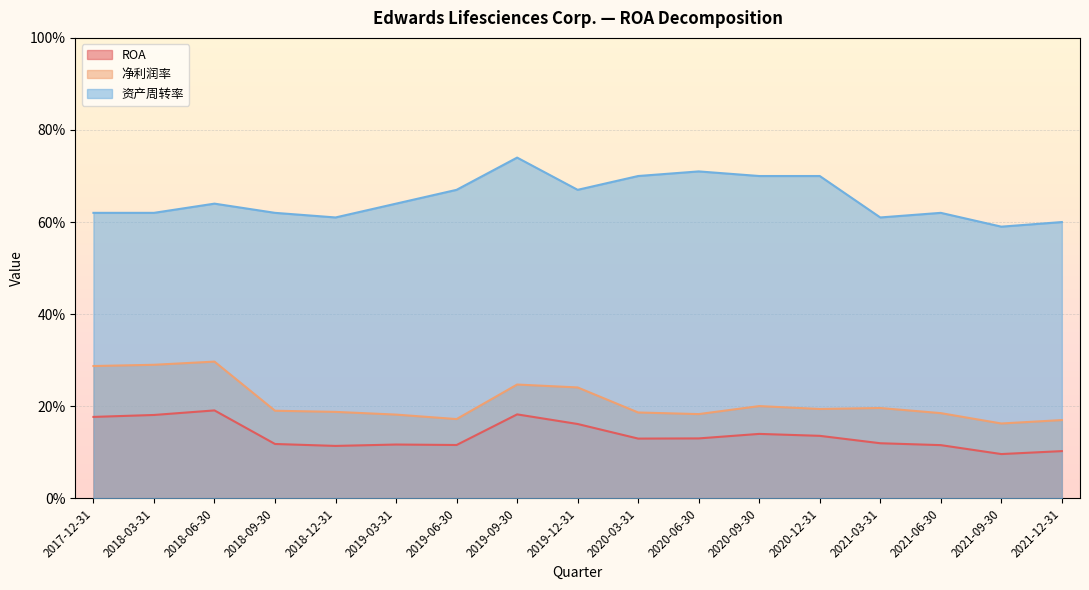

What is the sum of the 净利润率 values at 2019-09-30 and 2017-12-31?

0.5